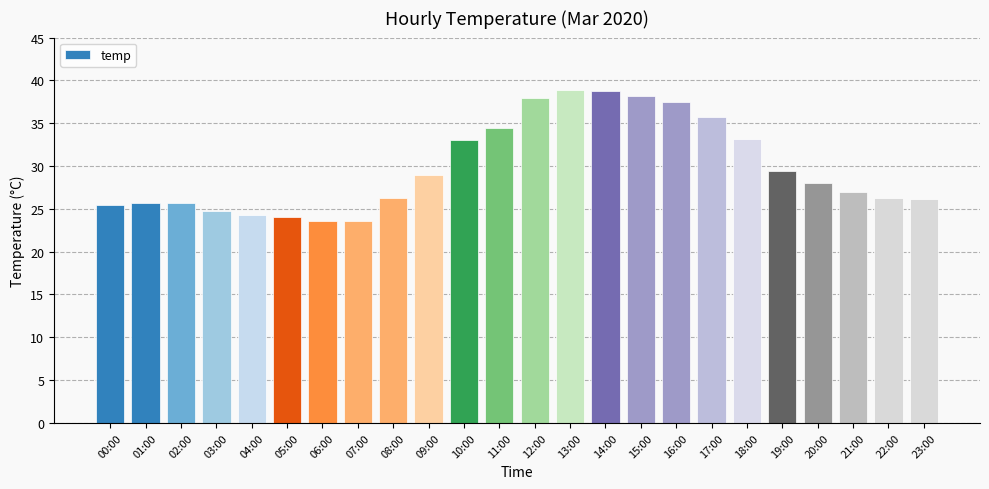

What is the change in value from 07:00 to 23:00?

+2.6